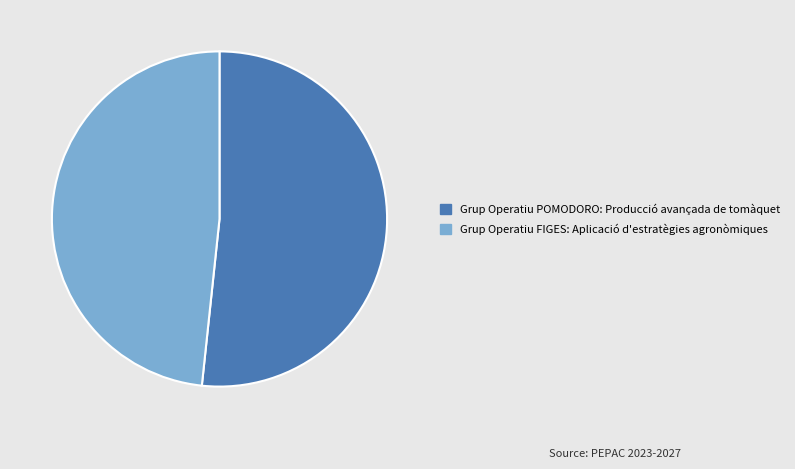

Which slice represents more than half of the pie?

Grup Operatiu POMODORO